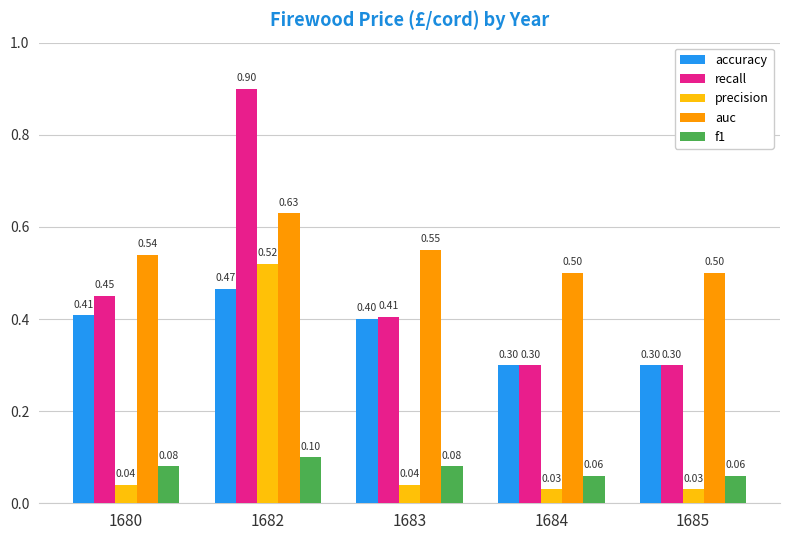

Count the number of data series in this chart.

5